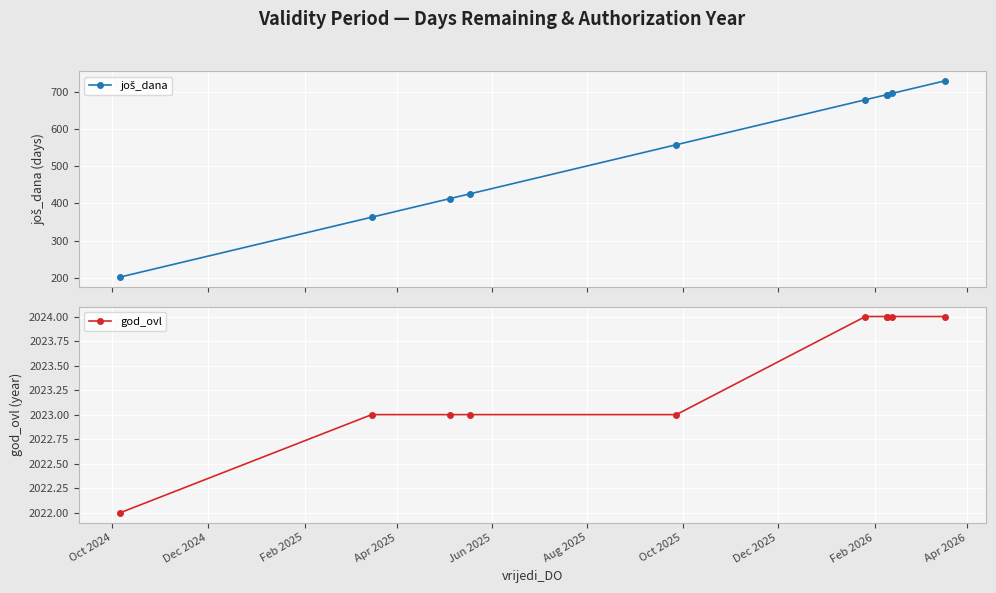

True or false: god_ovl and još_dana cross at least once.

False